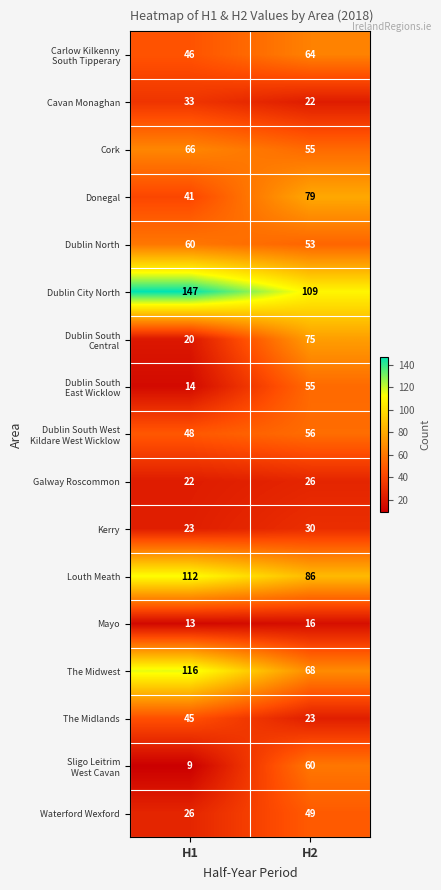

Is it true that Louth Meath equals 112 at H1?

True